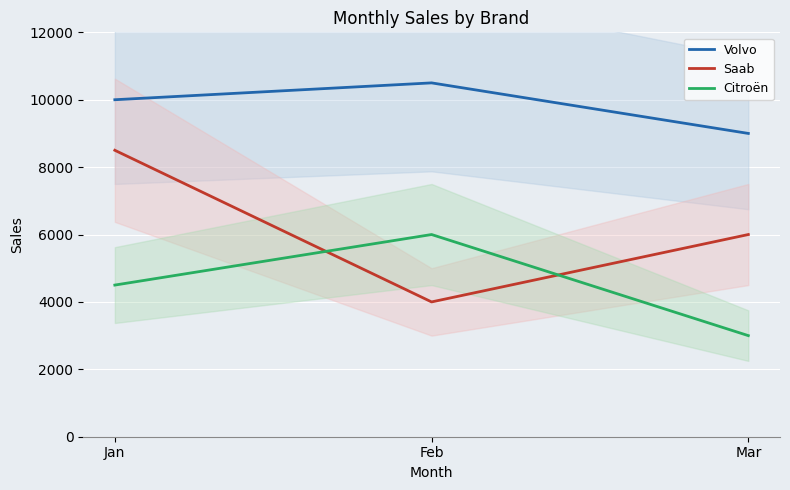

Is the value of Volvo at Feb greater than the value of Saab at Mar?

Yes